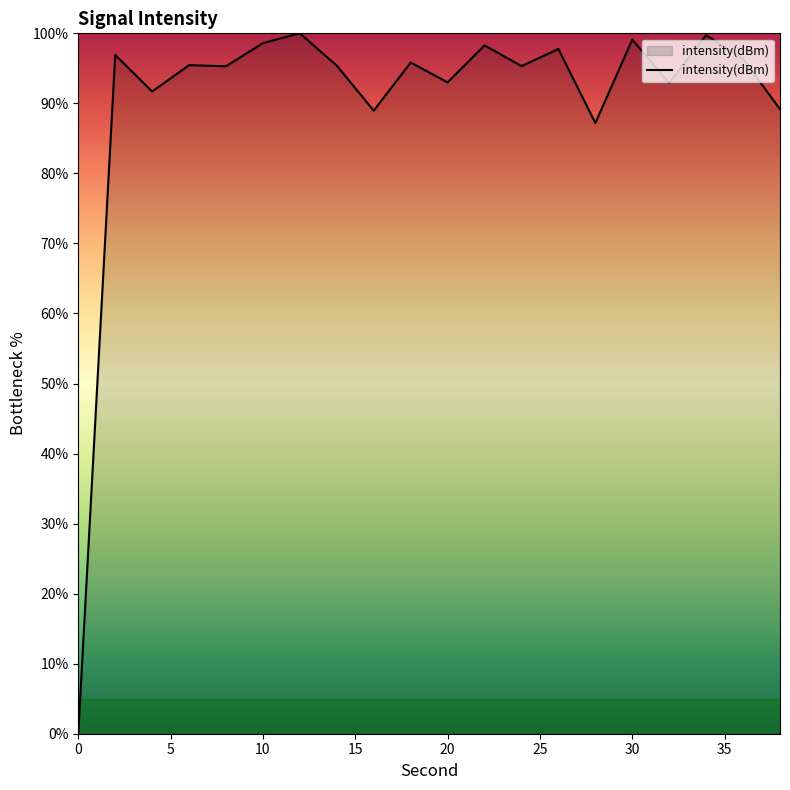

What is the greatest value displayed?

100.0